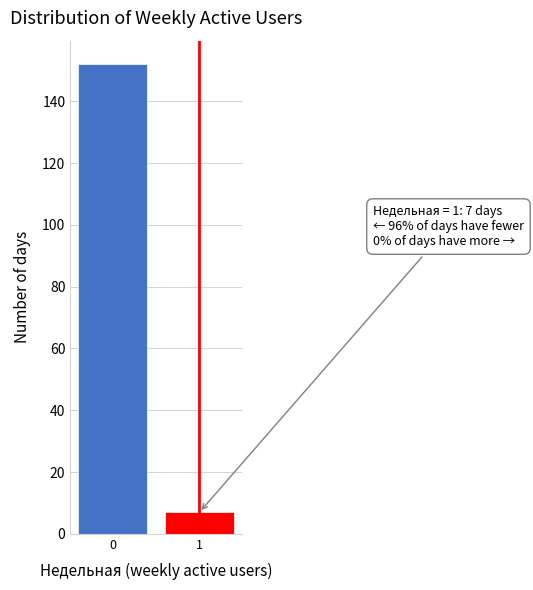

Reading left to right, transcribe all the data shown in this chart.

0=152	1=7